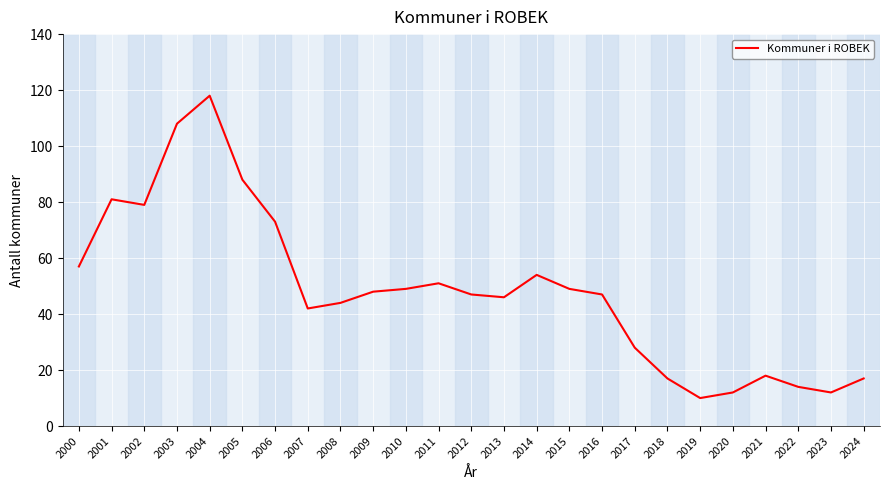

What is the difference between the maximum and minimum values?

108